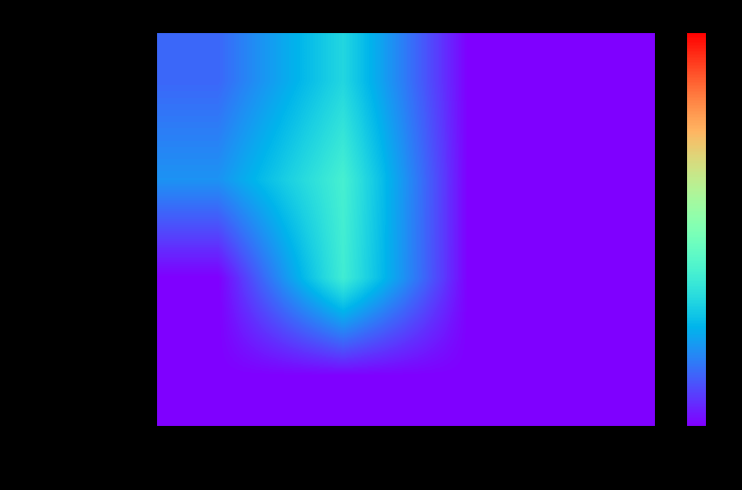

Reading right to left, what are all the values shown in this chart?

journal: Q4=0.0	Q3=0.0	Q2=30.3	Q1=12.7
trade journal: Q4=0.0	Q3=0.0	Q2=37.0	Q1=18.7
book series: Q4=0.0	Q3=0.0	Q2=36.0	Q1=0.0
conference: Q4=0.0	Q3=0.0	Q2=0.0	Q1=0.0